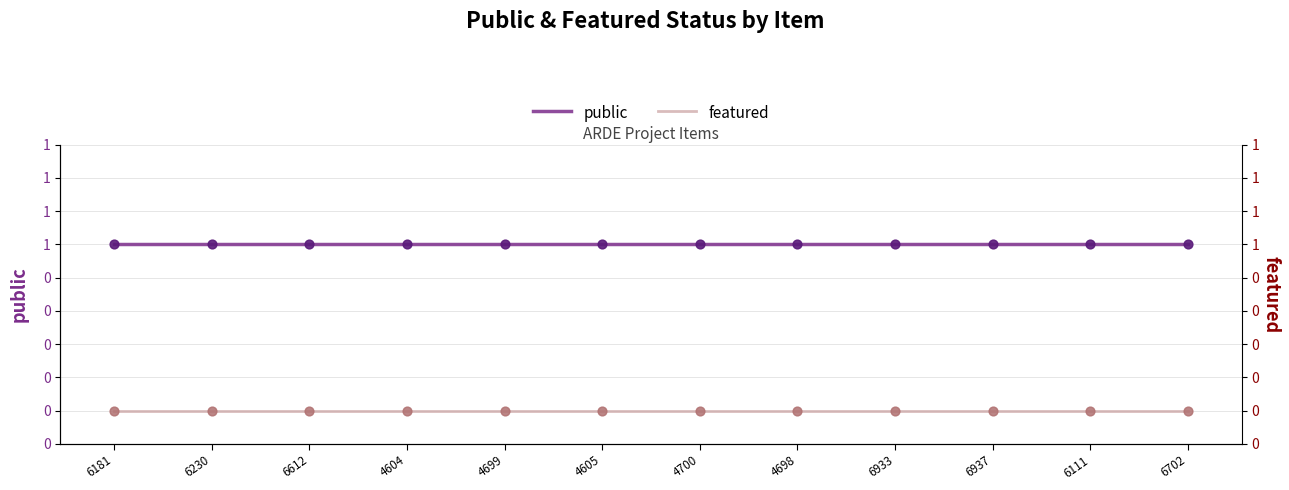

At how many categories does at least one series exceed 0?

12